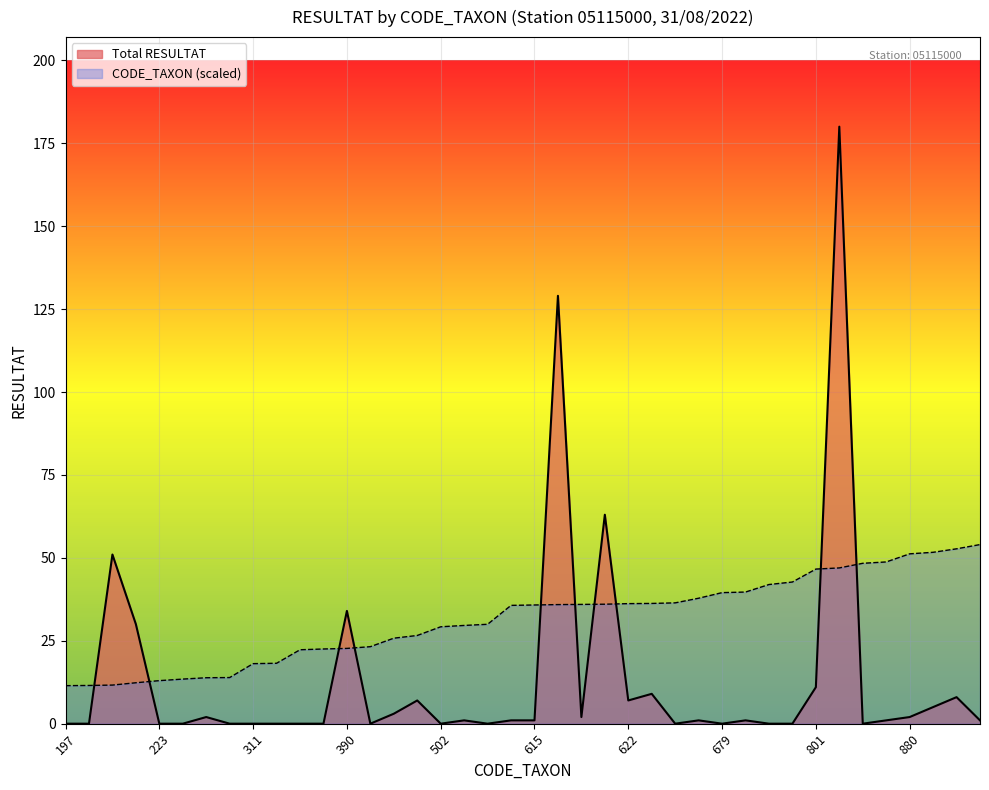

How many series are shown in this chart?

2